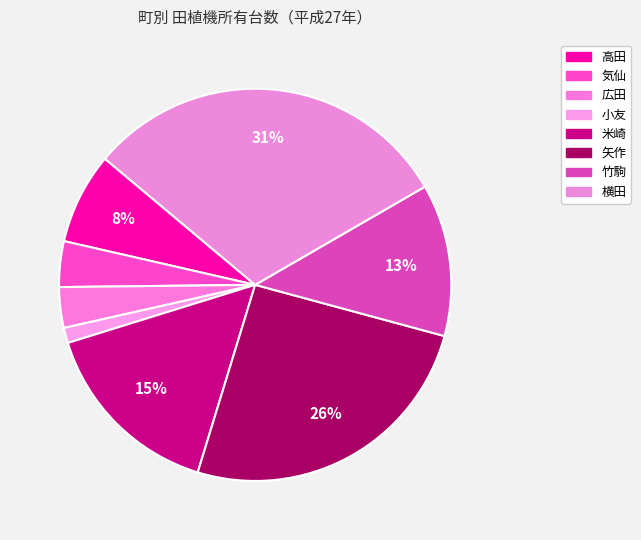

To the nearest percent, what portion does 気仙 represent?

4%